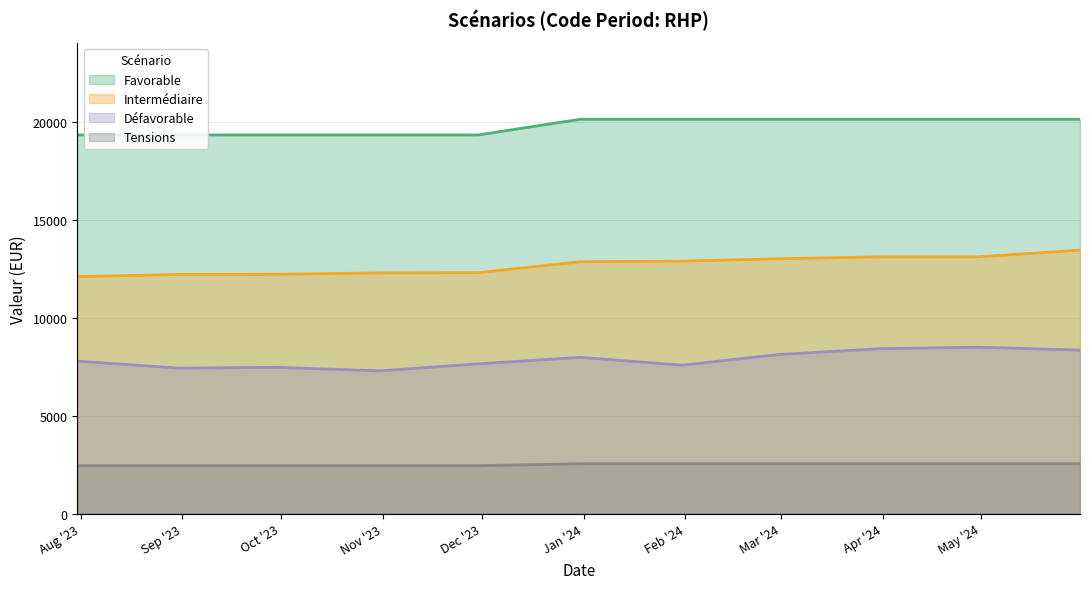

Which category has the highest value in the Défavorable series?

2024-04-30